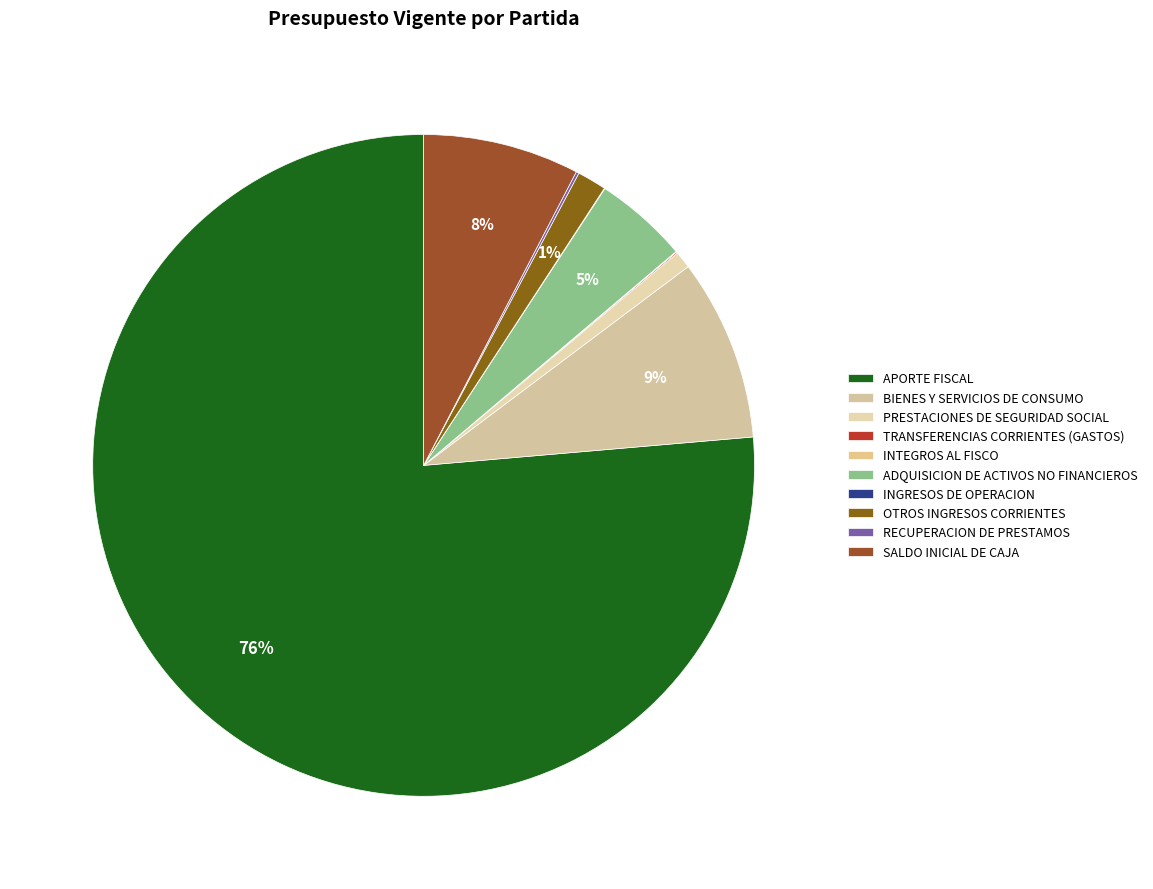

How many slices are in this pie chart?

10